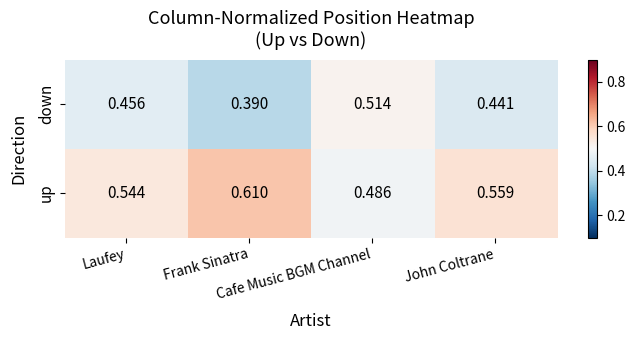

At Laufey, list the series in order from smallest to largest.

down, up